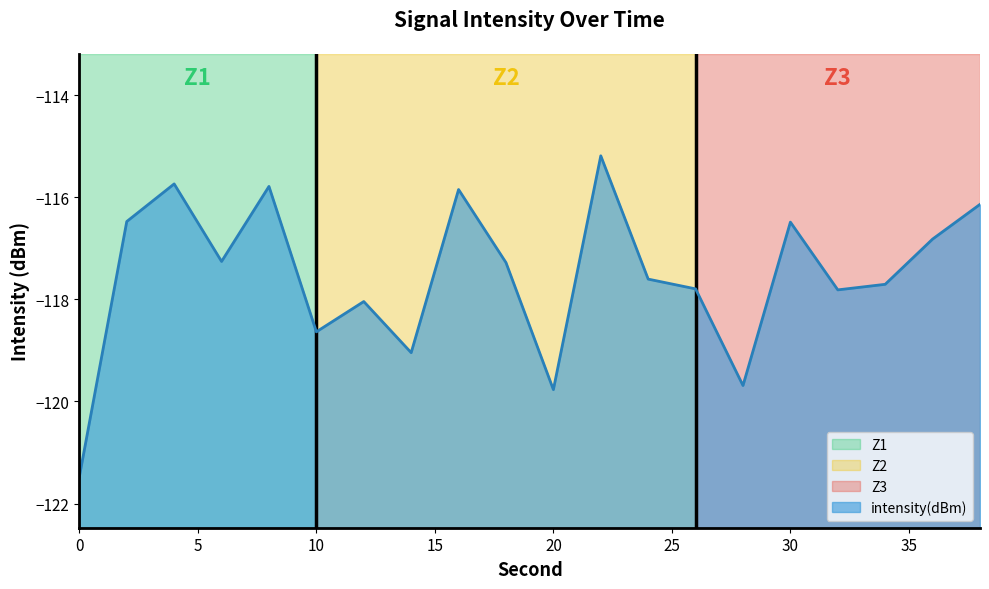

Rank the categories by value from highest to lowest.

22, 4, 8, 16, 38, 2, 30, 36, 6, 18, 24, 34, 26, 32, 12, 10, 14, 28, 20, 0